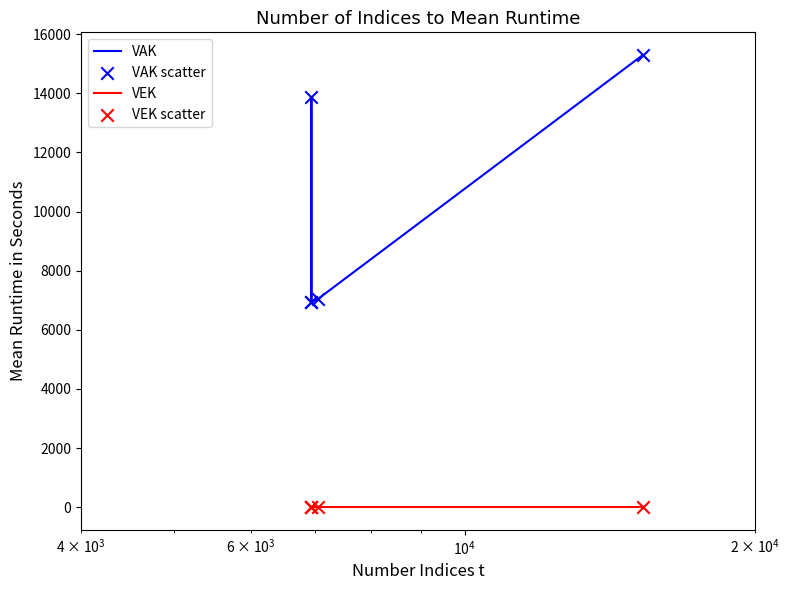

Which series contains the highest Y value?

VAK